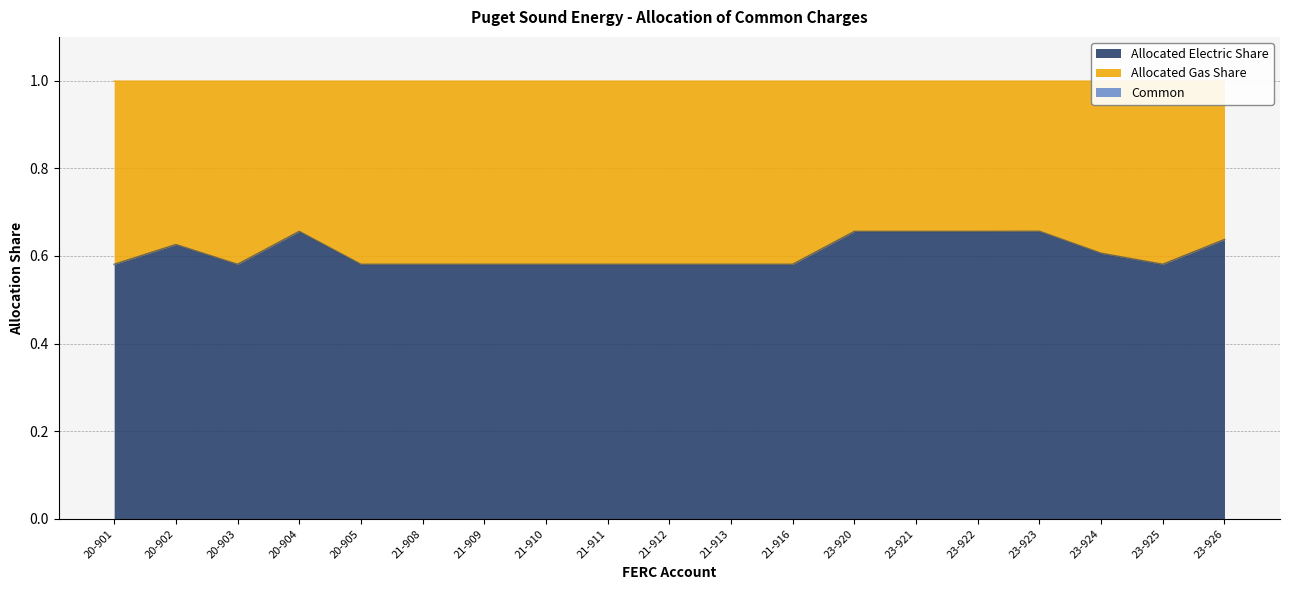

What is the label of the 14th point from the right?

21-908